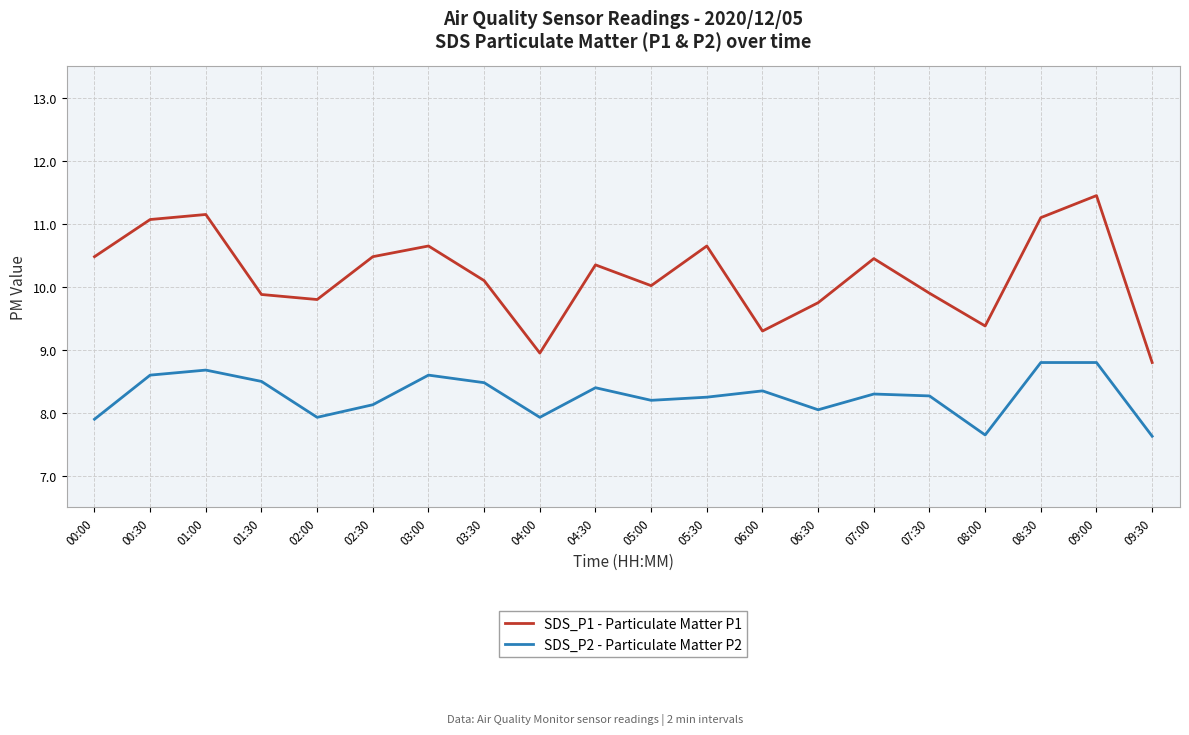

How many interior local peaks does the SDS_P1 - Particulate Matter P1 series have?

6